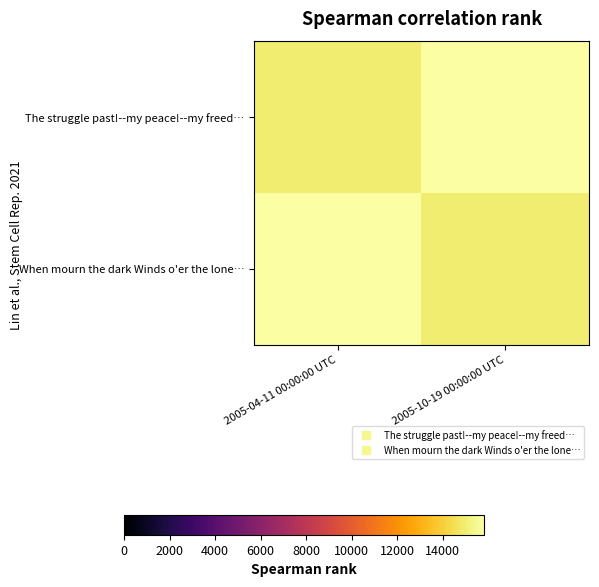

Reading left to right, what are all the values shown in this chart?

The struggle past!--my peace!--my freed…: 2005-04-11 00:00:00 UTC=14970	2005-10-19 00:00:00 UTC=15807
When mourn the dark Winds o'er the lone…: 2005-04-11 00:00:00 UTC=15807	2005-10-19 00:00:00 UTC=14970